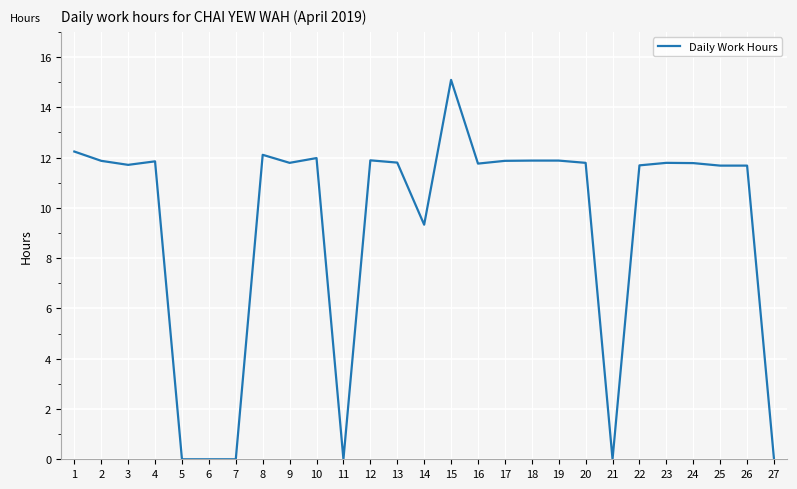

Which label corresponds to the largest value in the chart?

15